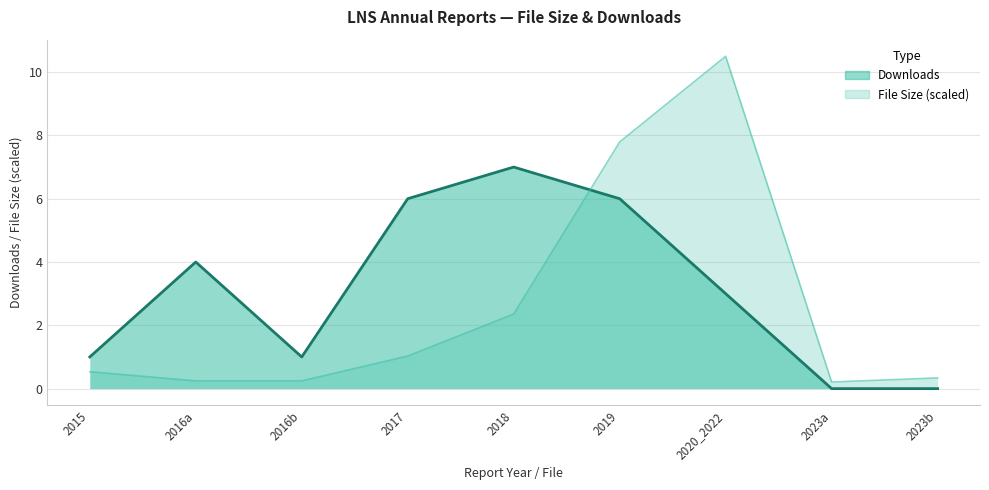

What is the maximum value for File Size band (line)?

10.5